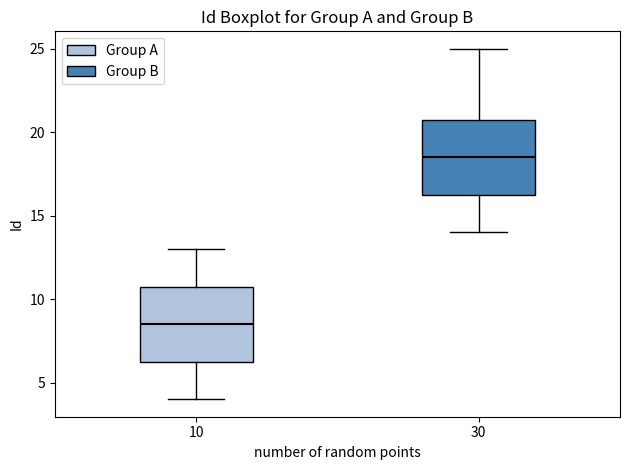

Reading left to right, read every box against the y-axis: the position of its median line, the range the box covers, and the ends of its whiskers. The values are not printed on the chart, so give them approximately, as read against the axis.

10: median 8.5, box 6.5 to 11.0, whiskers 4.0 to 13.0
30: median 18.5, box 16.5 to 21.0, whiskers 14.0 to 25.0